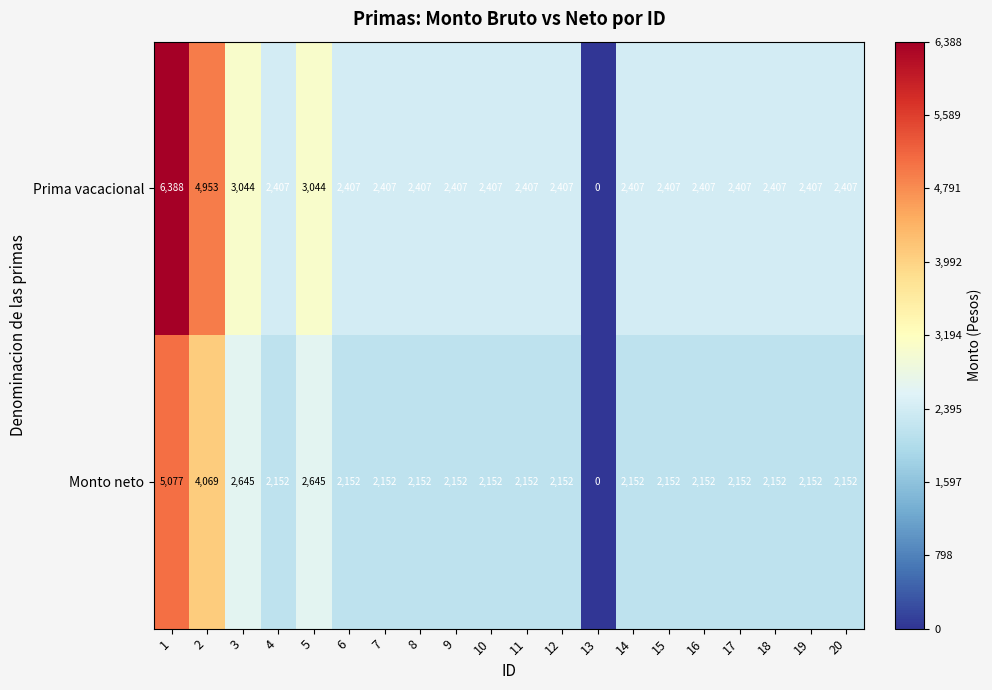

At which category does the chart reach its minimum across all series?

13